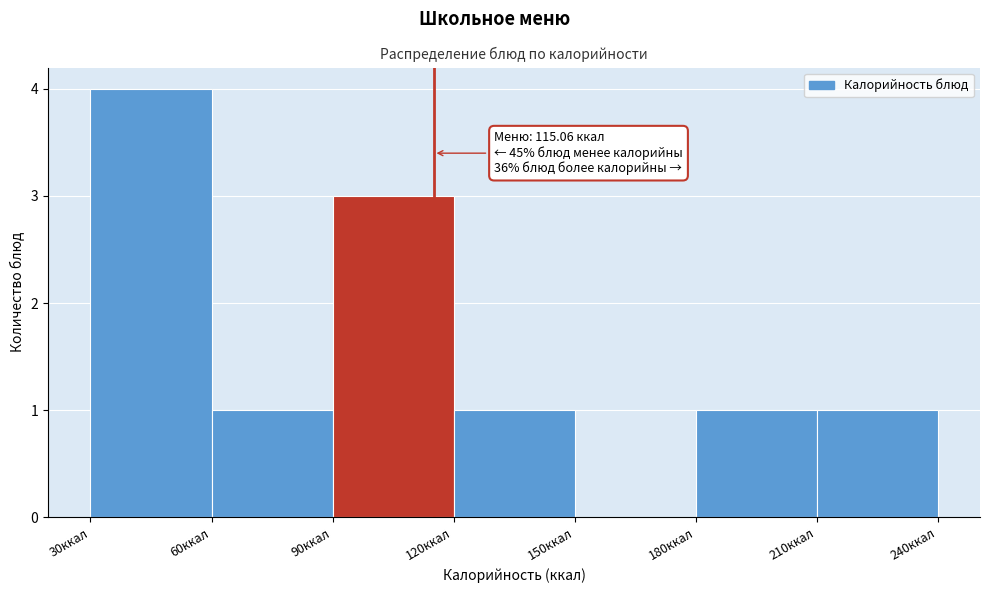

Which range on the x-axis has the tallest bar?

30 to 60